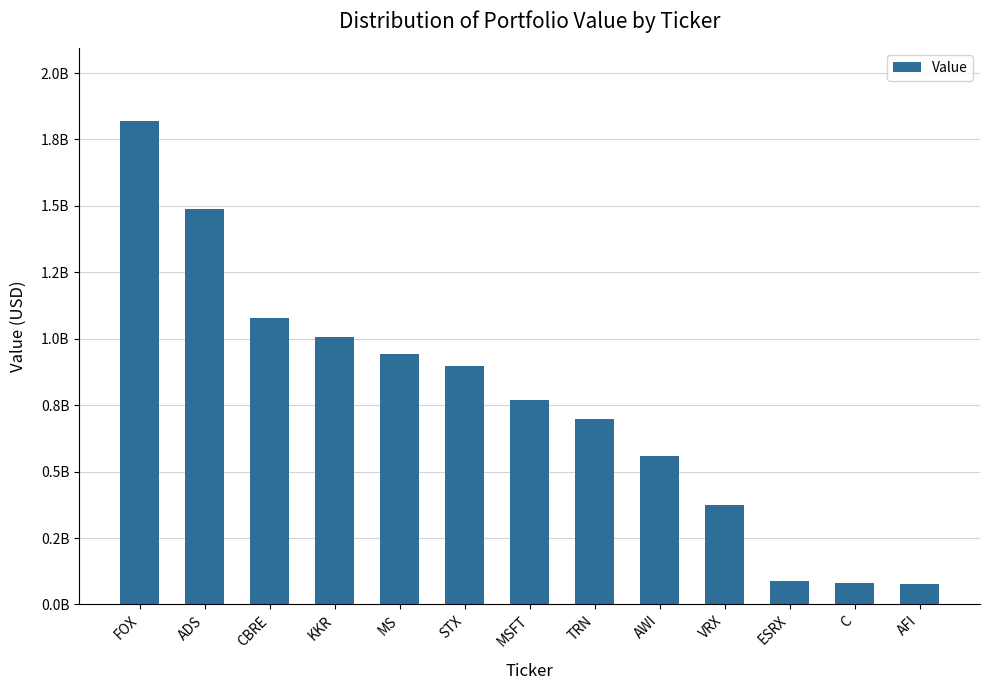

At which label does the data first exceed 771062000?

FOX